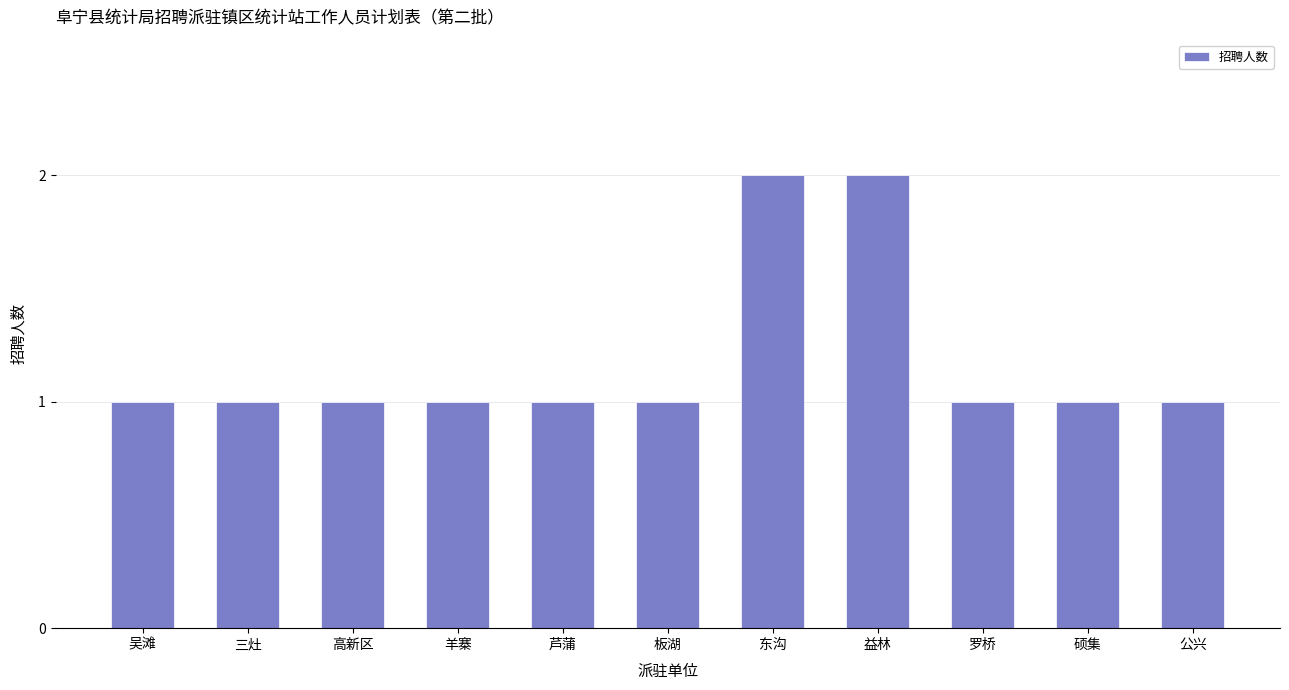

What is the label of the 8th bar from the left?

益林